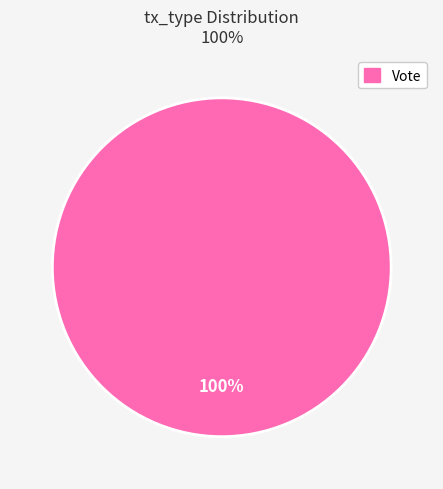

Does any single category account for the majority?

Yes